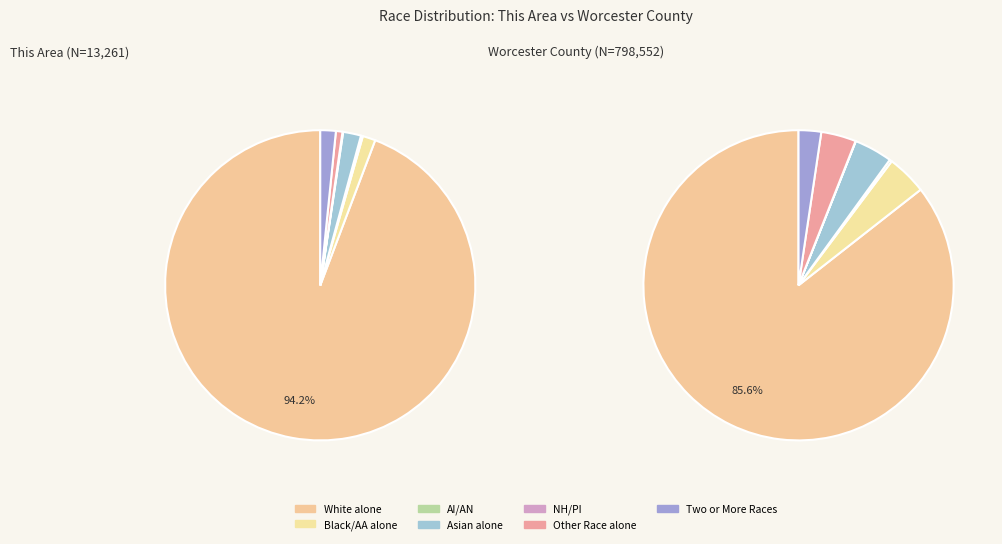

True or false: American Indian and Alaska Native accounts for 14% of the total.

False